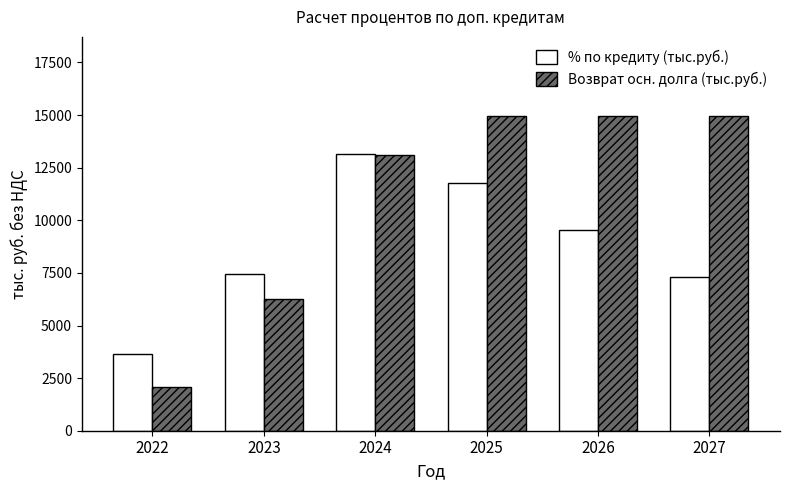

Does the chart contain any negative values?

No